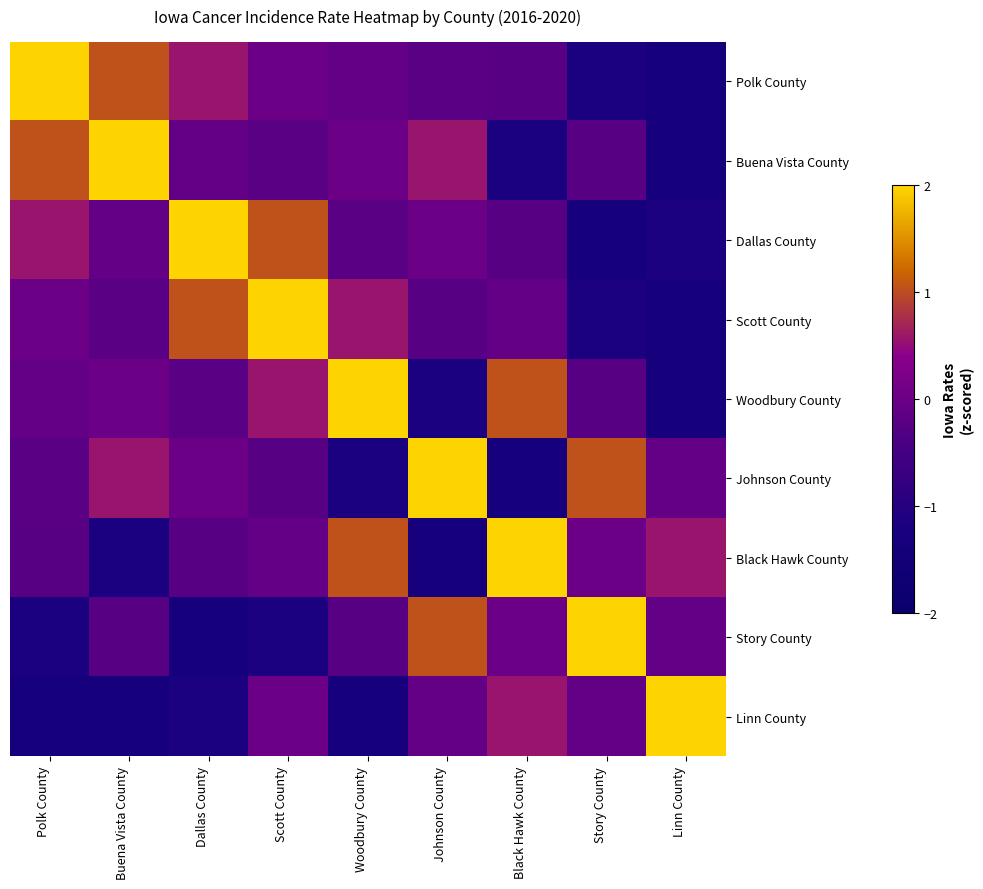

Reading left to right, list all the values displayed in this chart.

Polk County: Polk County=2.0	Buena Vista County=1.0	Dallas County=0.6	Scott County=0.0	Woodbury County=-0.1	Johnson County=-0.2	Black Hawk County=-0.2	Story County=-1.2	Linn County=-1.3
Buena Vista County: Polk County=1.0	Buena Vista County=2.0	Dallas County=-0.1	Scott County=-0.2	Woodbury County=0.0	Johnson County=0.6	Black Hawk County=-1.2	Story County=-0.2	Linn County=-1.3
Dallas County: Polk County=0.6	Buena Vista County=-0.1	Dallas County=2.0	Scott County=1.0	Woodbury County=-0.2	Johnson County=0.0	Black Hawk County=-0.2	Story County=-1.3	Linn County=-1.2
Scott County: Polk County=0.0	Buena Vista County=-0.2	Dallas County=1.0	Scott County=2.0	Woodbury County=0.6	Johnson County=-0.2	Black Hawk County=-0.1	Story County=-1.2	Linn County=-1.3
Woodbury County: Polk County=-0.1	Buena Vista County=0.0	Dallas County=-0.2	Scott County=0.6	Woodbury County=2.0	Johnson County=-1.2	Black Hawk County=1.0	Story County=-0.2	Linn County=-1.3
Johnson County: Polk County=-0.2	Buena Vista County=0.6	Dallas County=0.0	Scott County=-0.2	Woodbury County=-1.2	Johnson County=2.0	Black Hawk County=-1.3	Story County=1.0	Linn County=-0.1
Black Hawk County: Polk County=-0.2	Buena Vista County=-1.2	Dallas County=-0.2	Scott County=-0.1	Woodbury County=1.0	Johnson County=-1.3	Black Hawk County=2.0	Story County=0.0	Linn County=0.6
Story County: Polk County=-1.2	Buena Vista County=-0.2	Dallas County=-1.3	Scott County=-1.2	Woodbury County=-0.2	Johnson County=1.0	Black Hawk County=0.0	Story County=2.0	Linn County=-0.1
Linn County: Polk County=-1.3	Buena Vista County=-1.3	Dallas County=-1.2	Scott County=0.0	Woodbury County=-1.3	Johnson County=-0.1	Black Hawk County=0.6	Story County=-0.1	Linn County=2.0